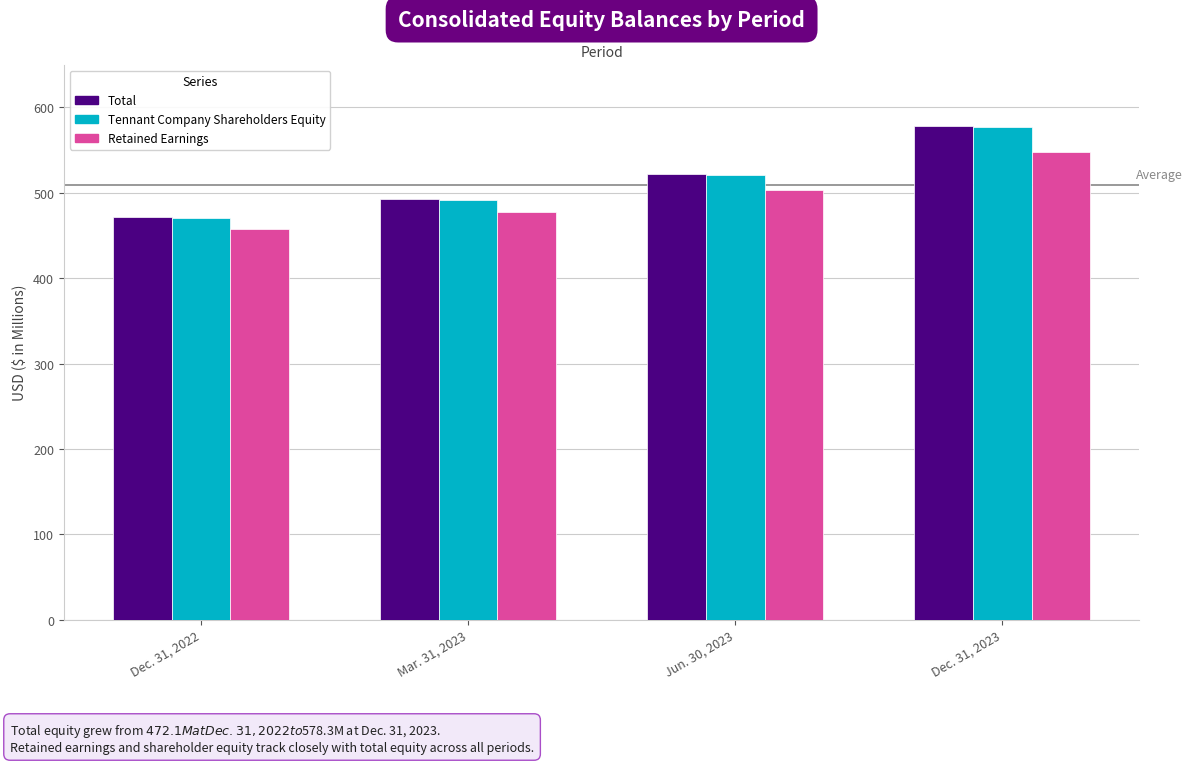

What position from the right is Dec. 31, 2022?

4